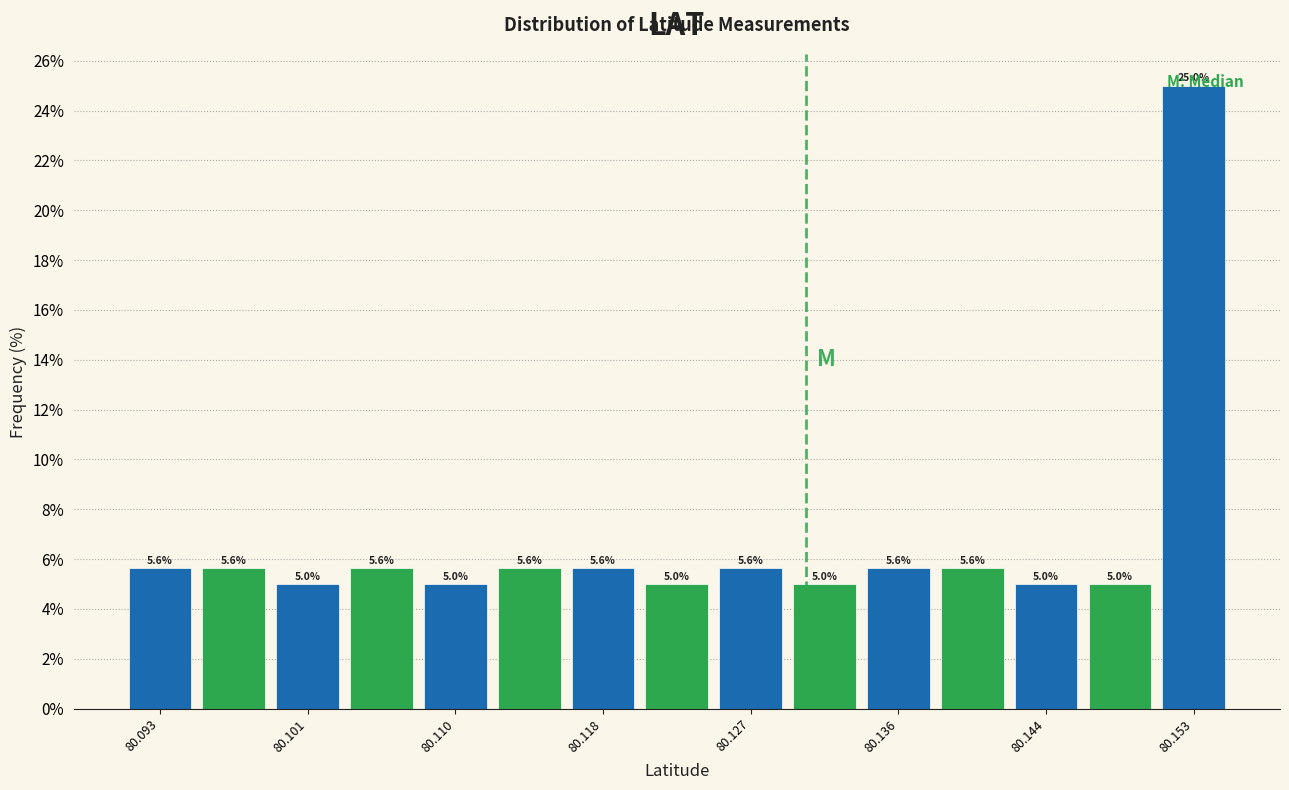

Reading left to right, list every bar in this chart as the range it spans on the x-axis followed by its height. The bar edges are not printed on the chart, so give them approximately, as read against the axis.

80.091 to 80.095: 5.6
80.095 to 80.099: 5.6
80.099 to 80.103: 5.0
80.103 to 80.108: 5.6
80.108 to 80.112: 5.0
80.112 to 80.116: 5.6
80.116 to 80.121: 5.6
80.121 to 80.125: 5.0
80.125 to 80.129: 5.6
80.129 to 80.133: 5.0
80.133 to 80.138: 5.6
80.138 to 80.142: 5.6
80.142 to 80.146: 5.0
80.146 to 80.151: 5.0
80.151 to 80.155: 25.0